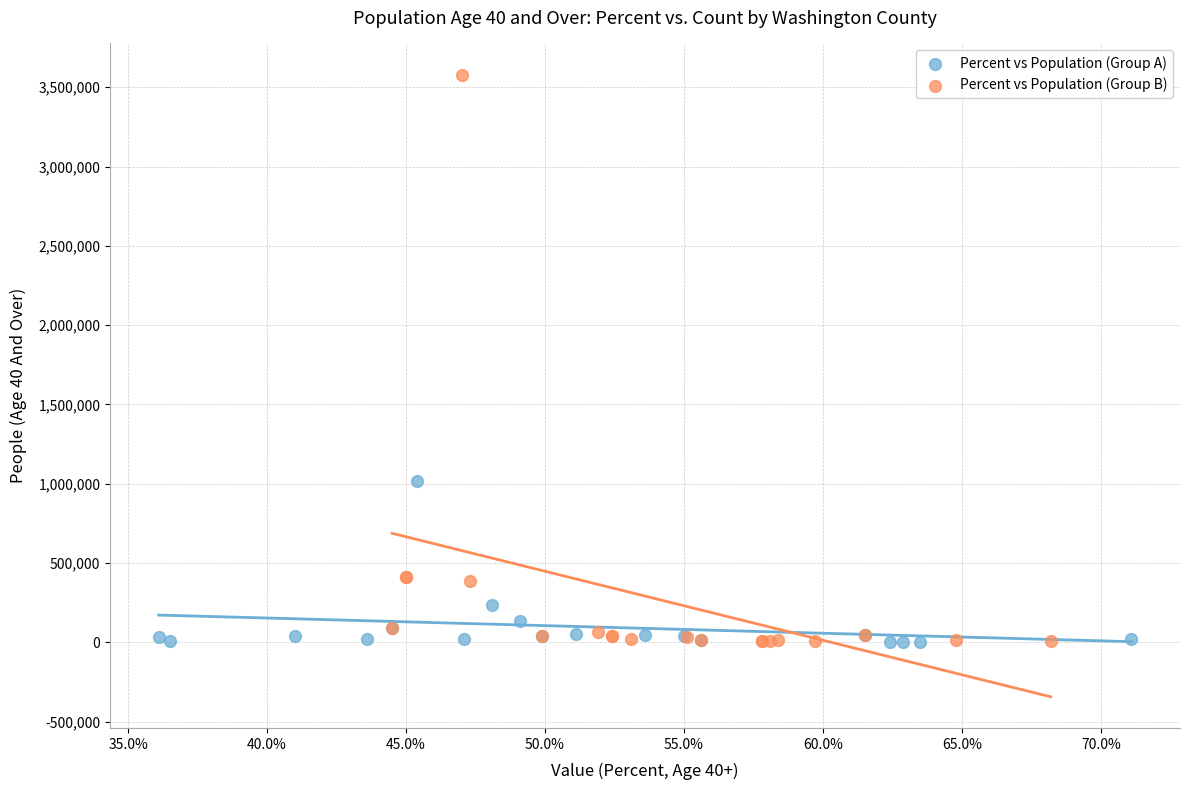

Which series reaches the maximum Y coordinate?

Percent vs Population (Group B)